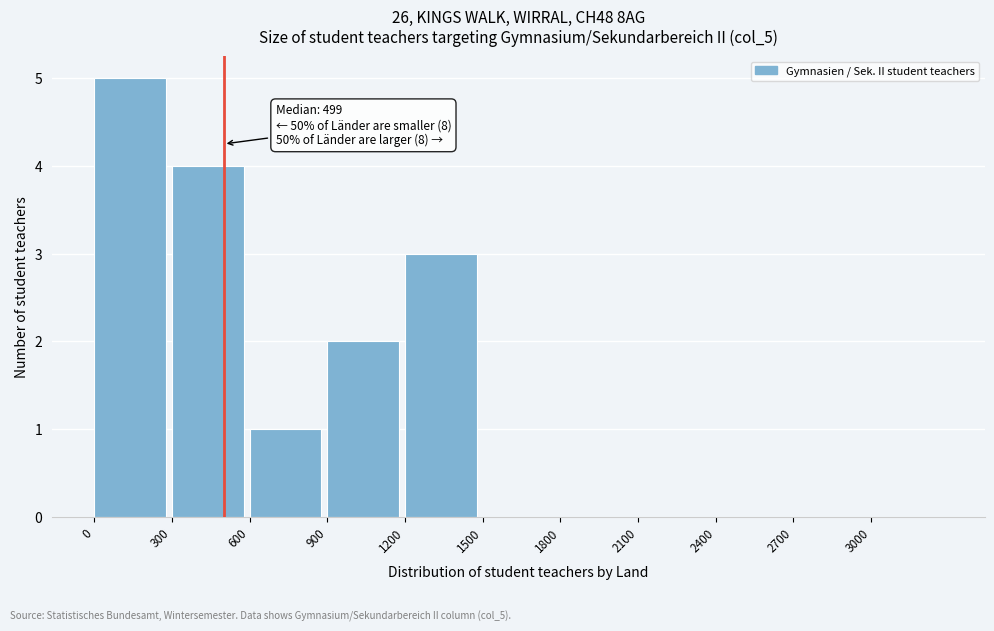

Over which range of the x-axis is the bar tallest?

0 to 300